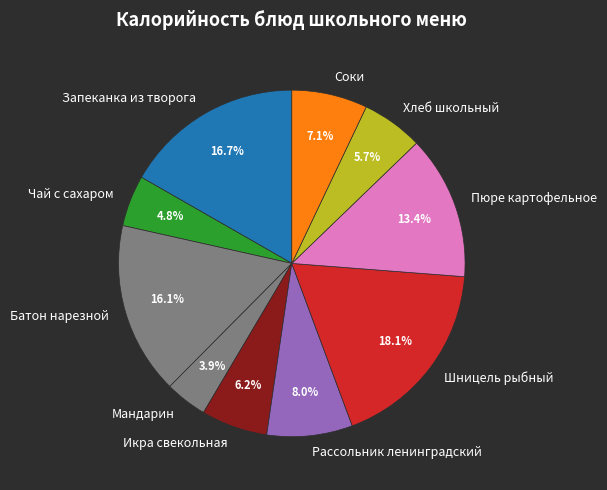

Is there any slice that represents more than half of the pie?

No